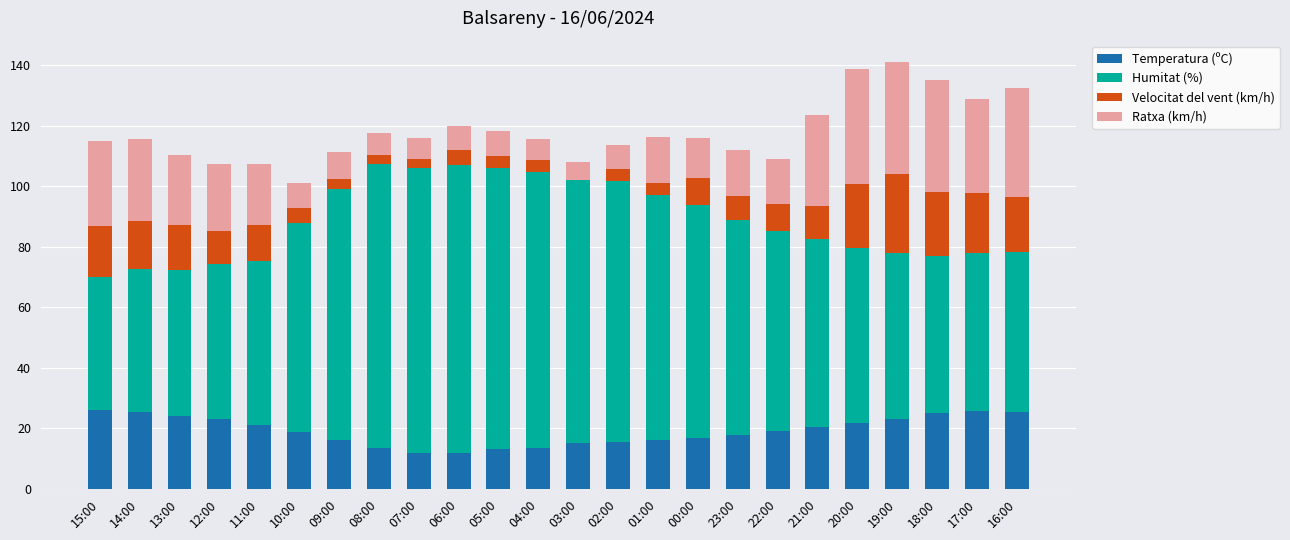

Is it true that Temperatura (ºC) equals 25.3 at 16:00?

True